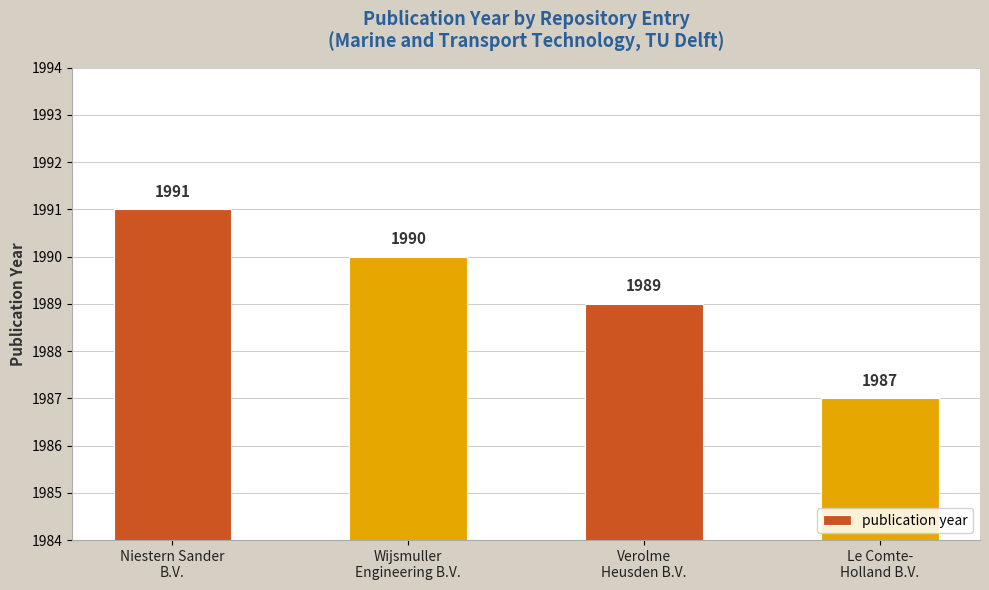

What is the sum of all values?

7957